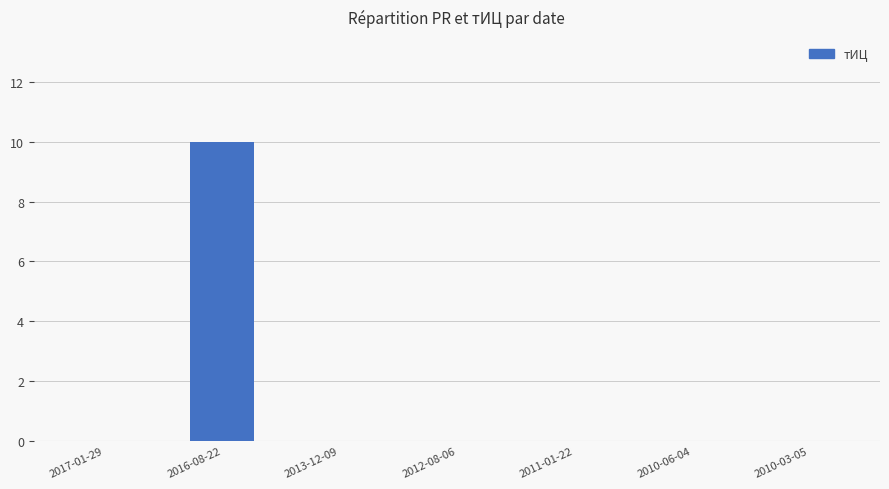

True or false: the data shows -4 at 2010-06-04.

False